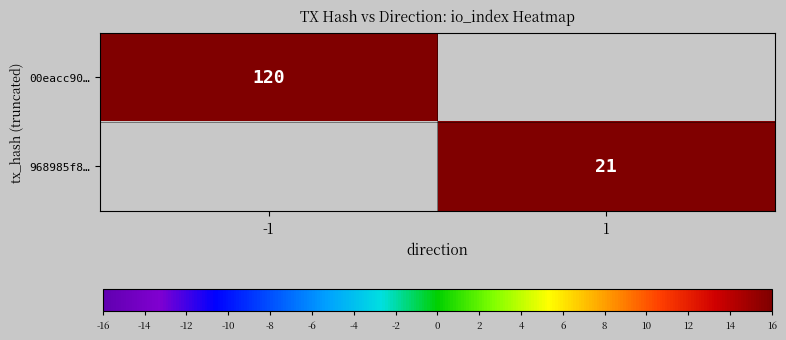

The value of 00eacc90… at -1 is 199.2. True or false?

False